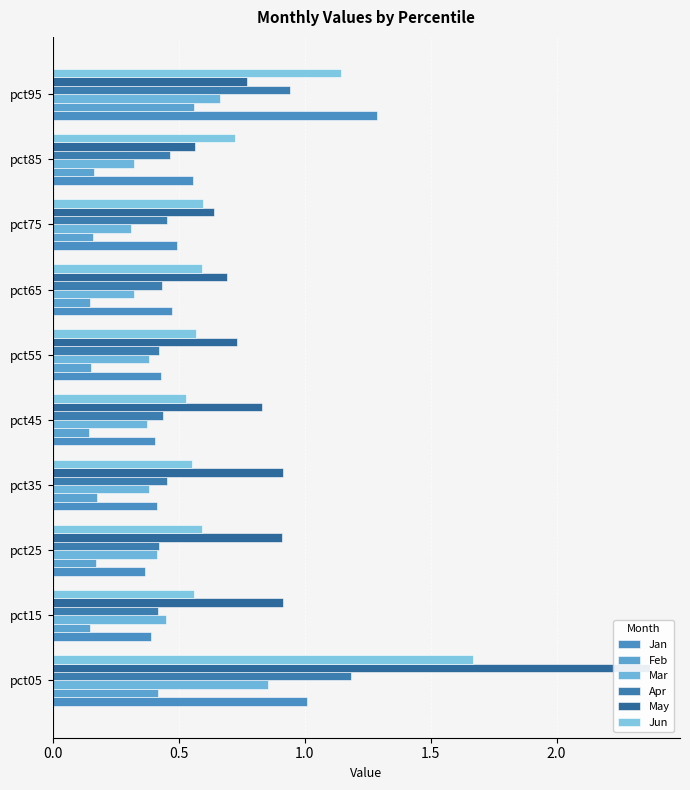

What is the approximate value of Feb at pct65?

0.1